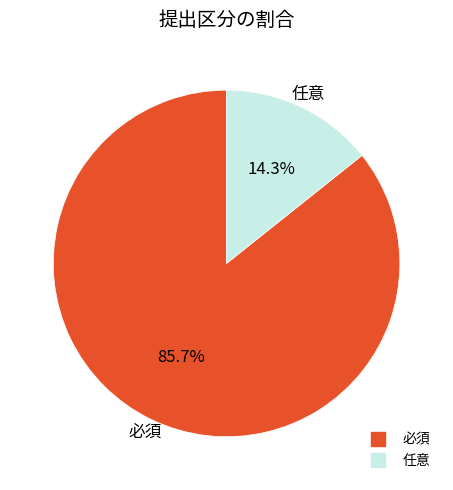

Is the sum of 必須 and 任意 greater than half?

Yes